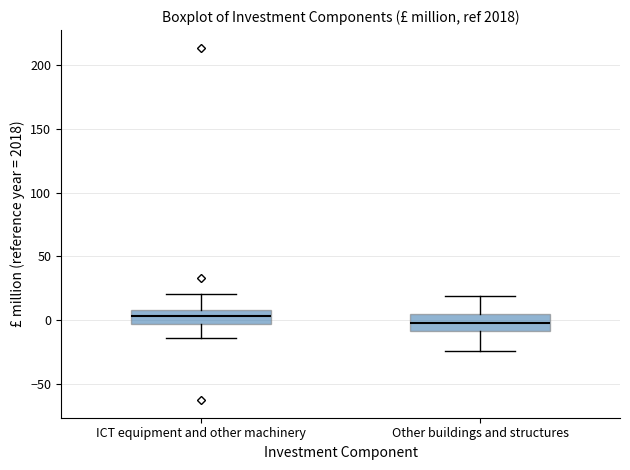

Where is the upper edge of the box for ICT equipment and other machinery on the y-axis? The values are not printed on the chart, so give them approximately, as read against the axis.

10